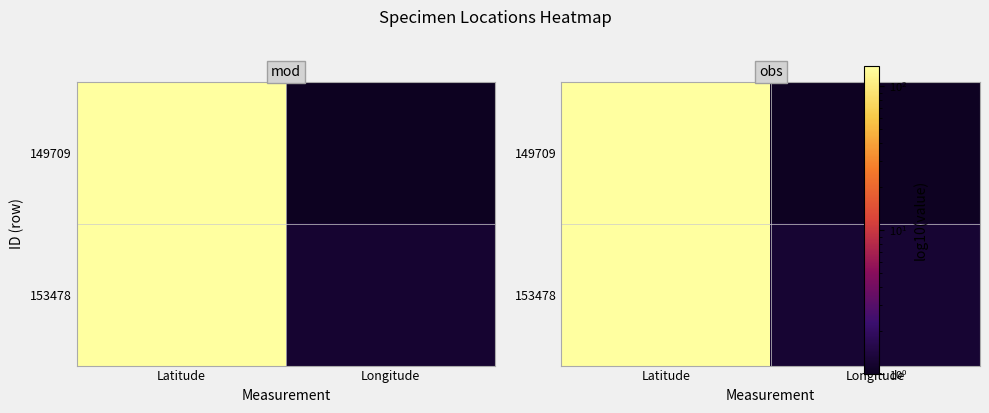

How many data points does each series have?

2